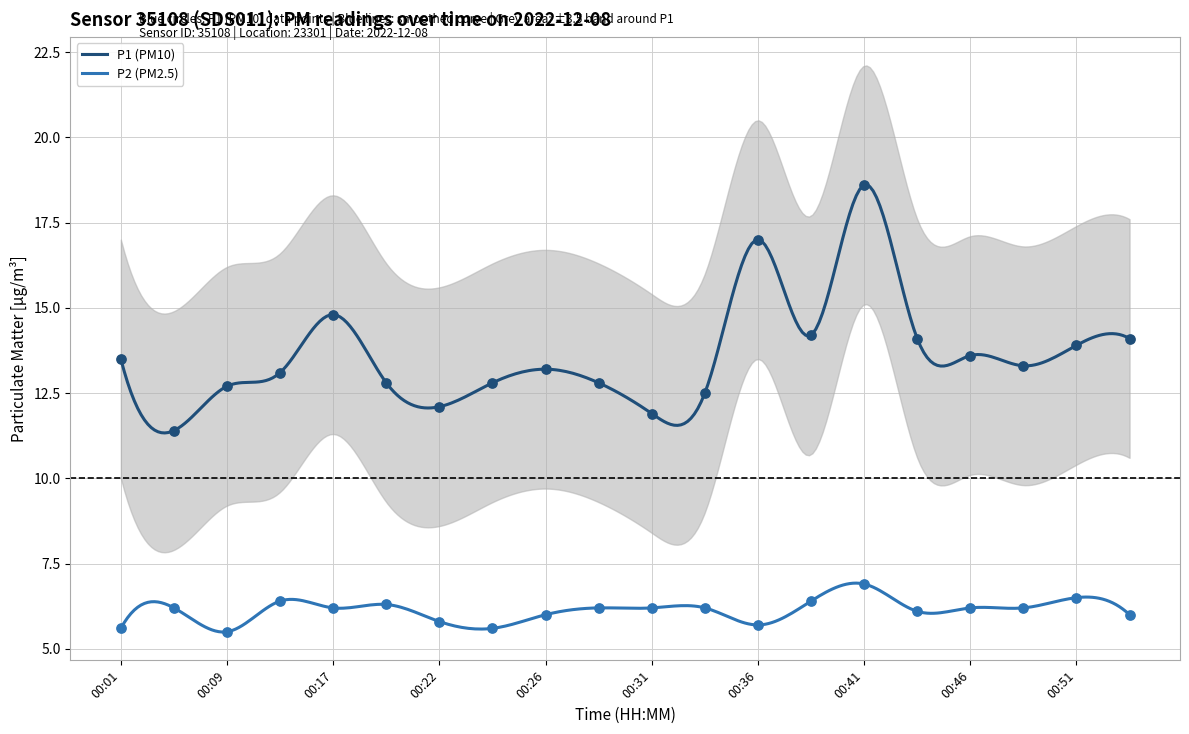

Which series has the largest total across all categories?

P1